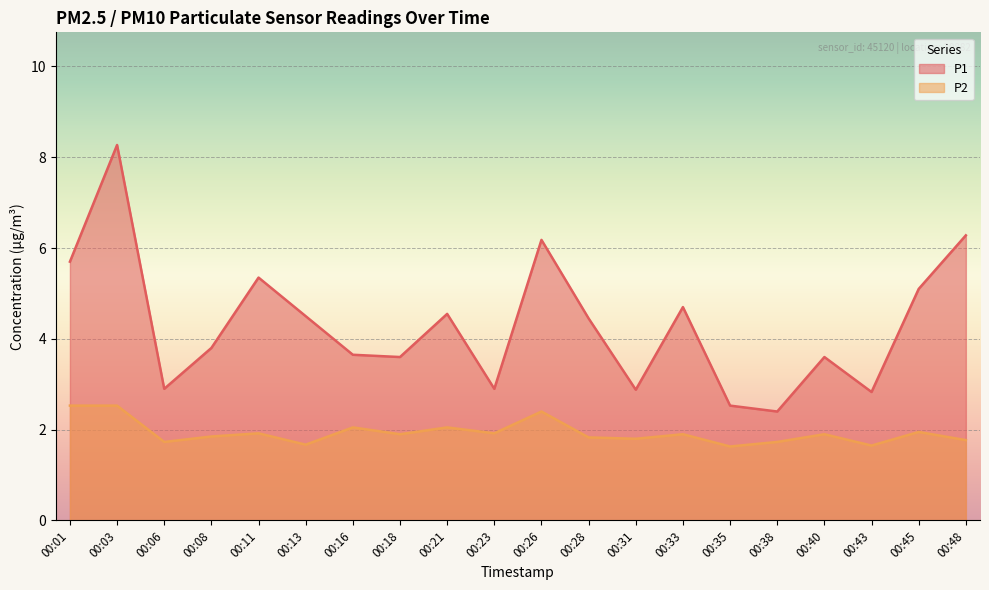

How many interior local valleys does the P1 series have?

6